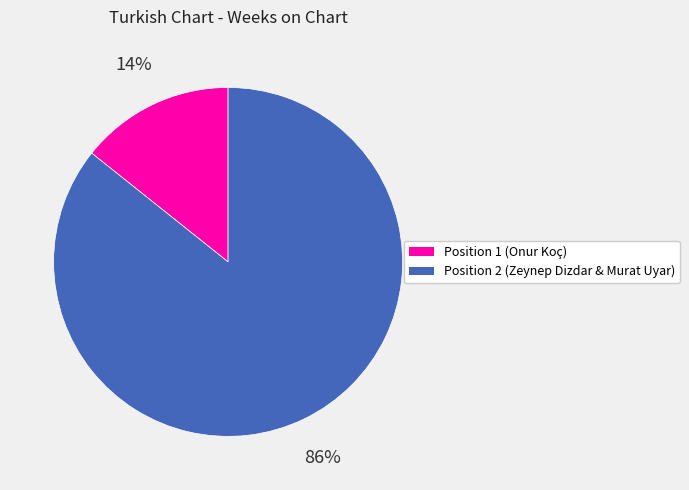

Is the sum of Position 1 (Onur Koç) and Position 2 (Zeynep Dizdar & Murat Uyar) greater than half?

Yes